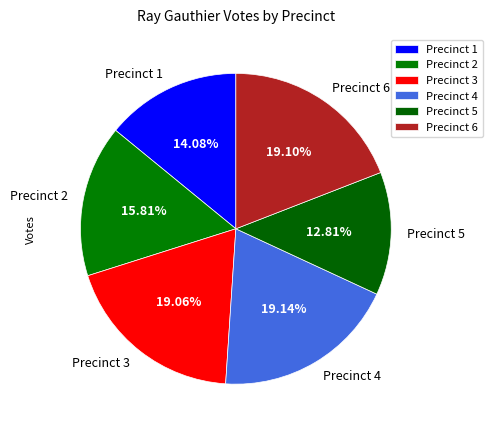

True or false: Precinct 1 accounts for 1% of the total.

False